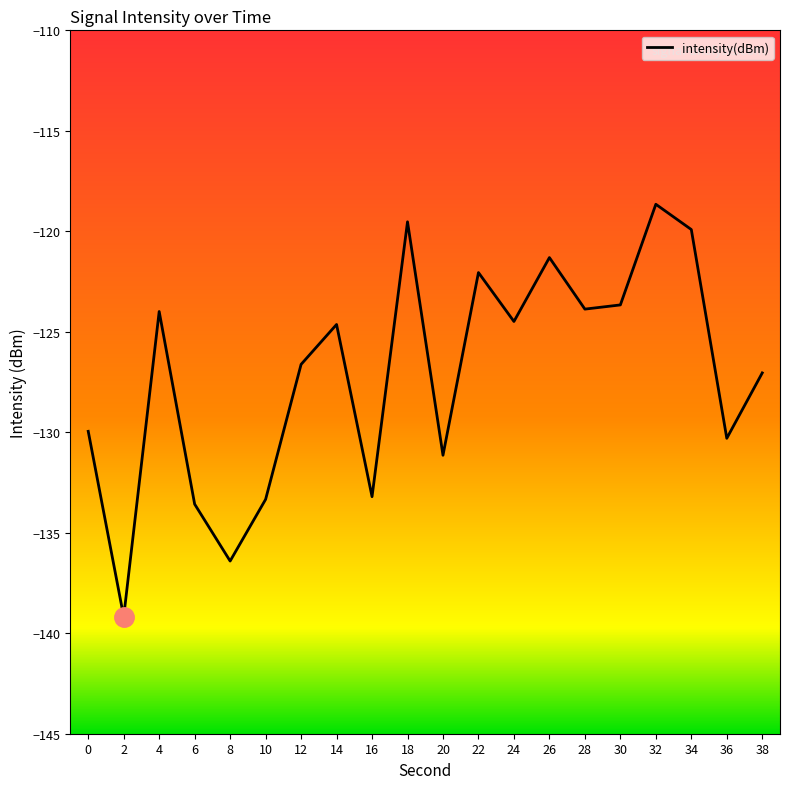

At which category does the chart reach its peak across all series?

32